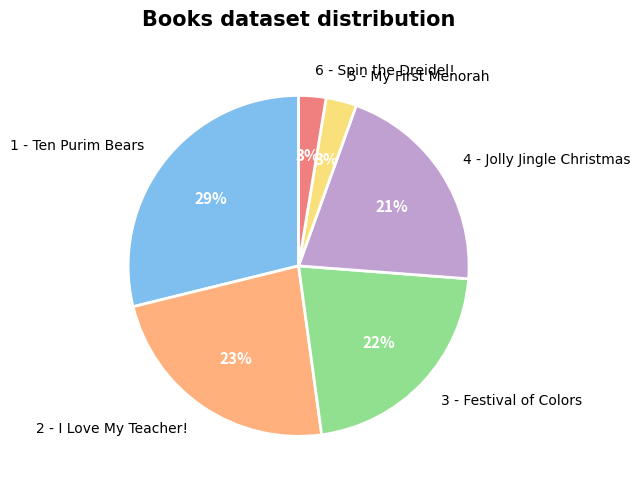

Is there any slice that represents more than half of the pie?

No